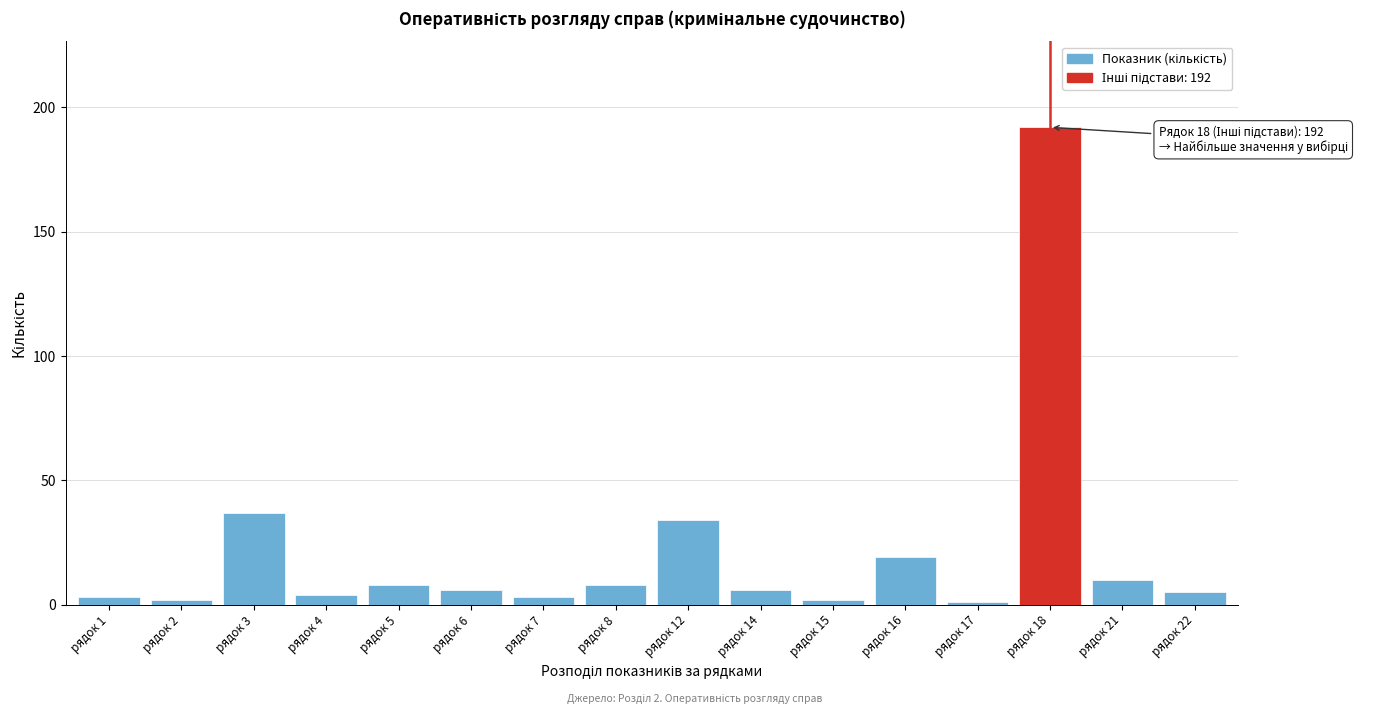

Reading left to right, list all the values displayed in this chart.

3	2	37	4	8	6	3	8	34	6	2	19	1	192	10	5